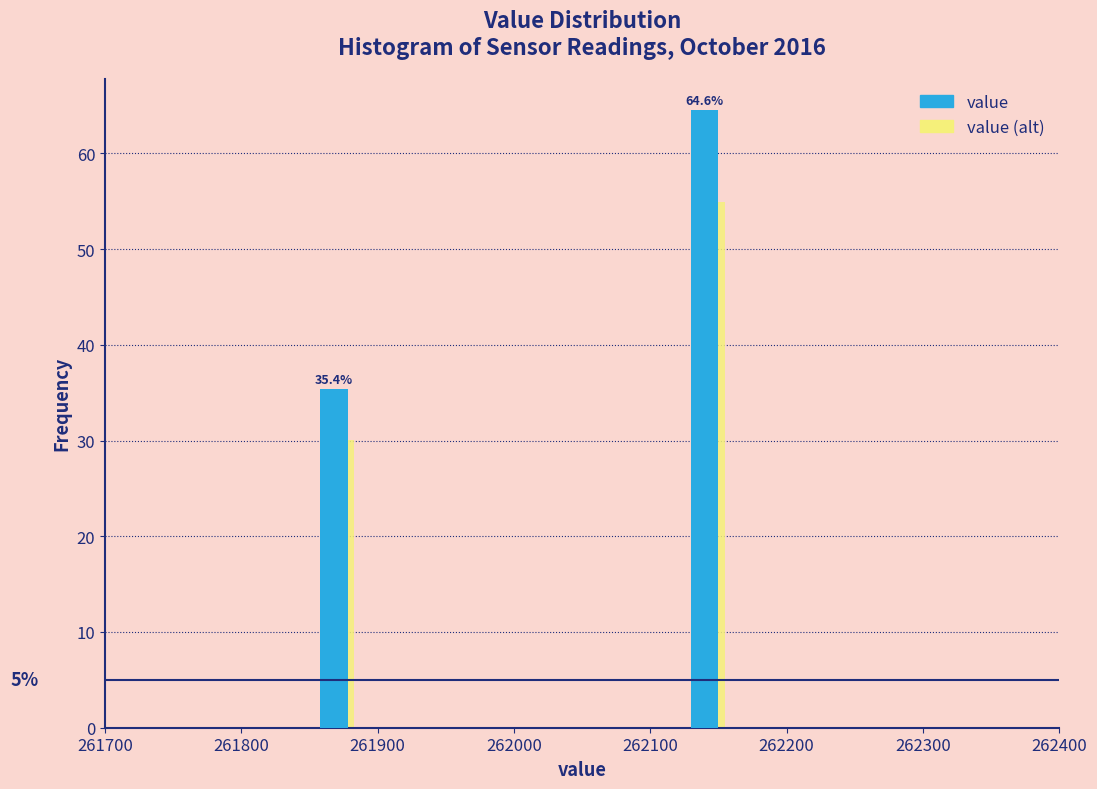

Reading right to left, list all the values displayed in this chart.

value: 262100=64.6	261900=35.4
value (alt): 262100=54.9	261900=30.1